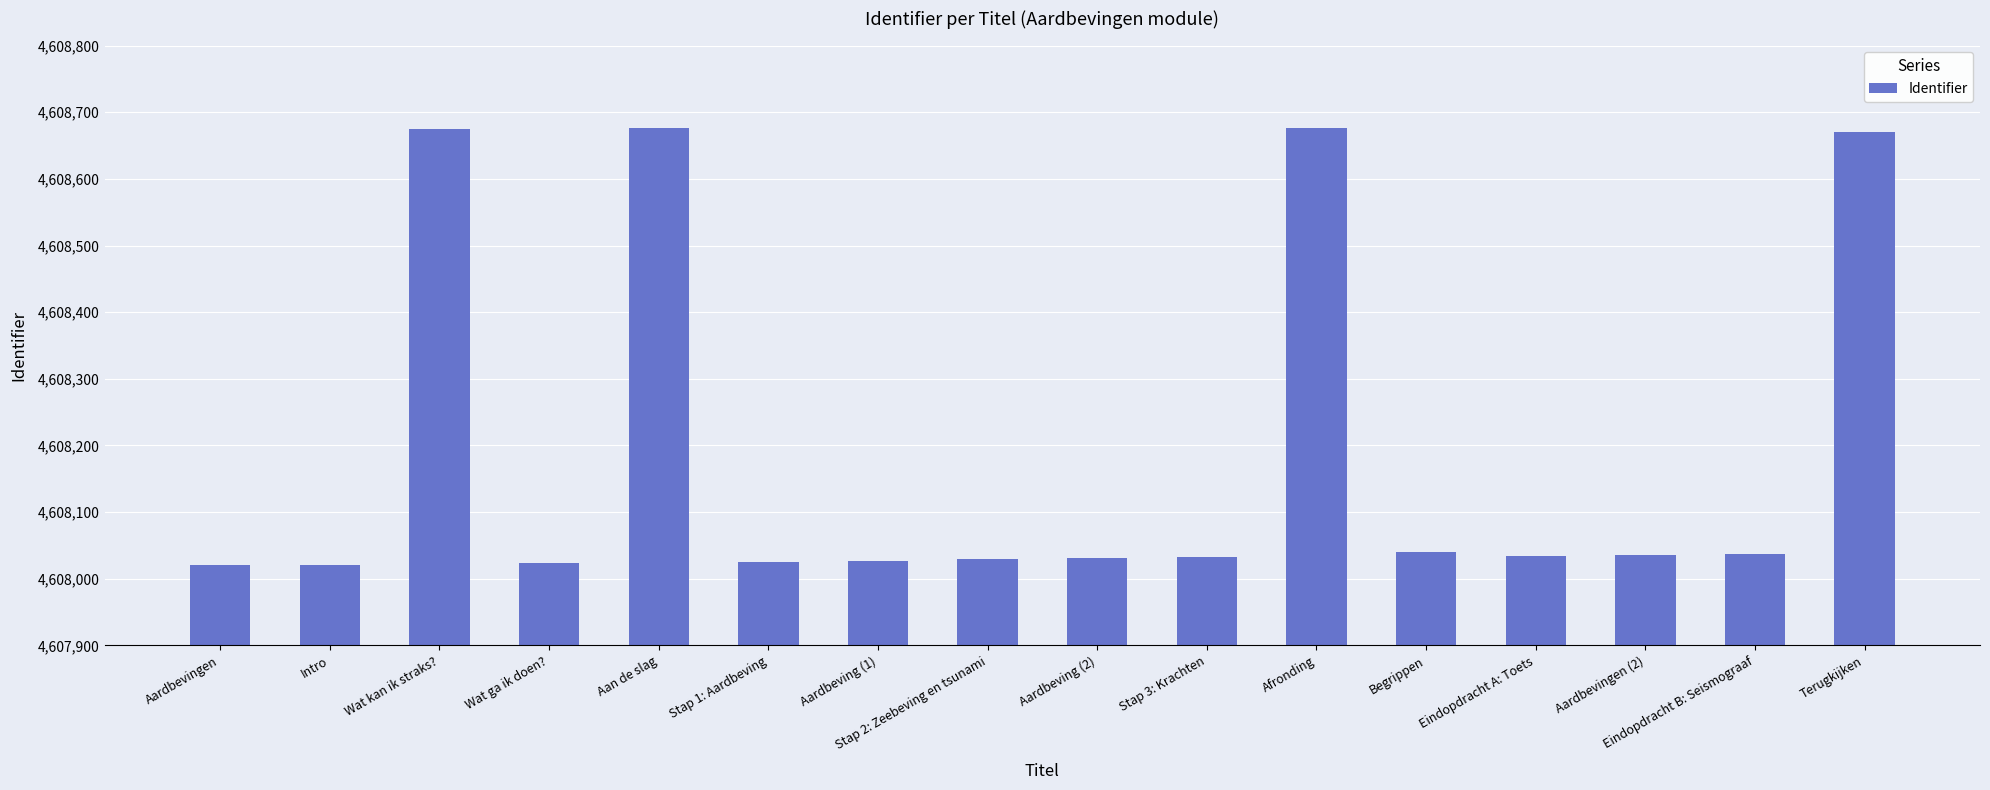

How many data points does each series have?

16